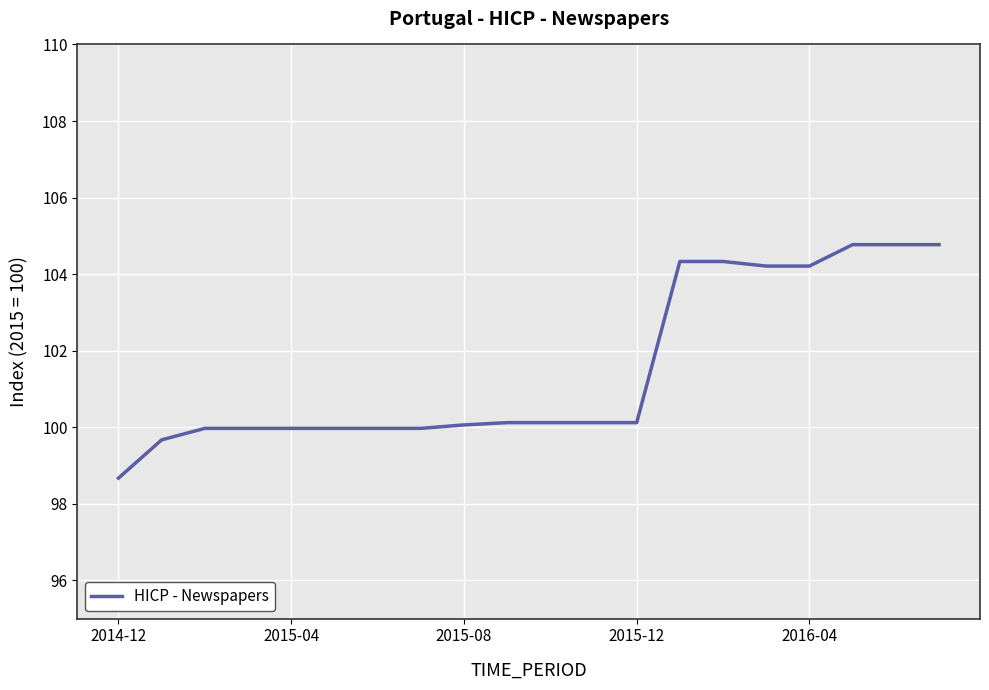

How many lines are shown in the chart?

1